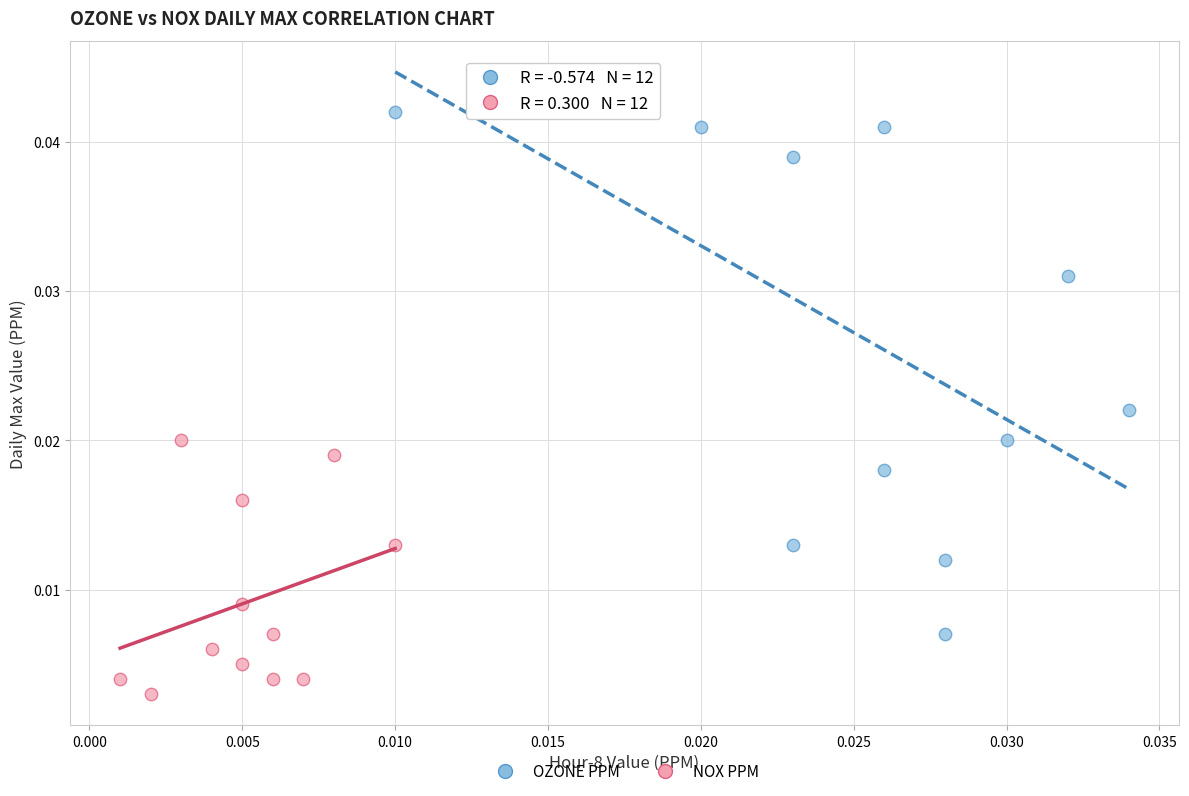

Which series reaches the minimum Y coordinate?

NOX PPM